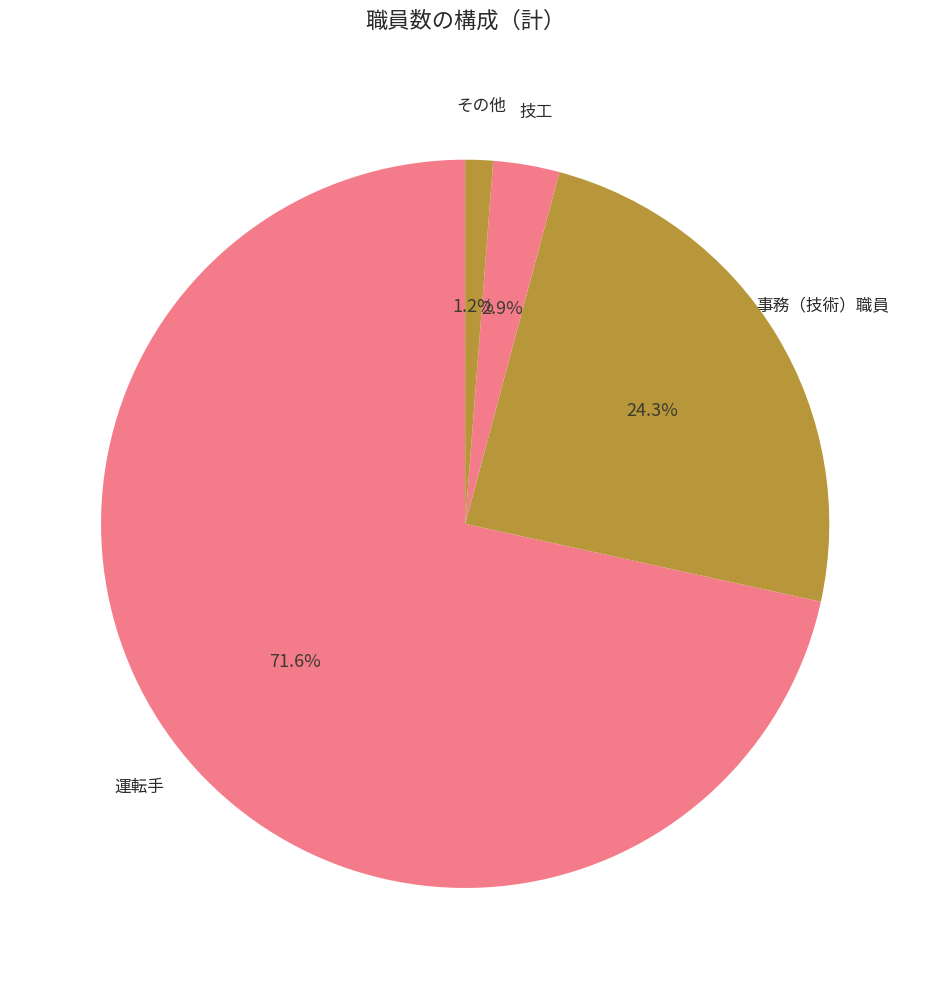

Rank the categories by value from lowest to highest.

その他, 技工, 事務（技術）職員, 運転手